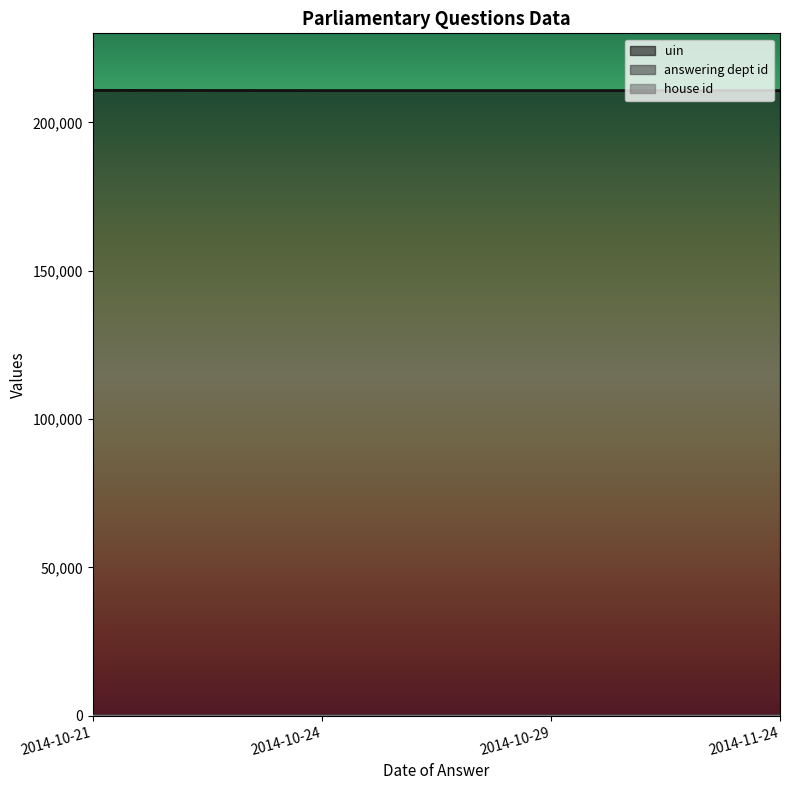

The value of answering dept id at 2014-11-24 is 11. True or false?

True